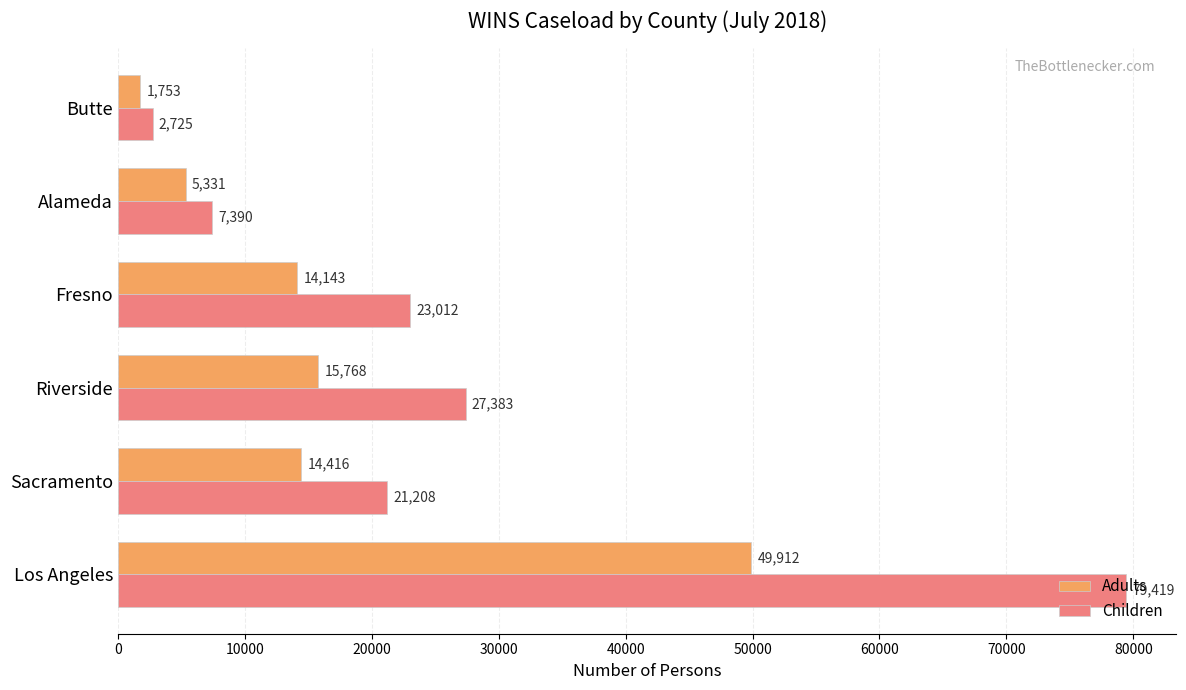

What is the difference between the highest and lowest values at Los Angeles?

29507